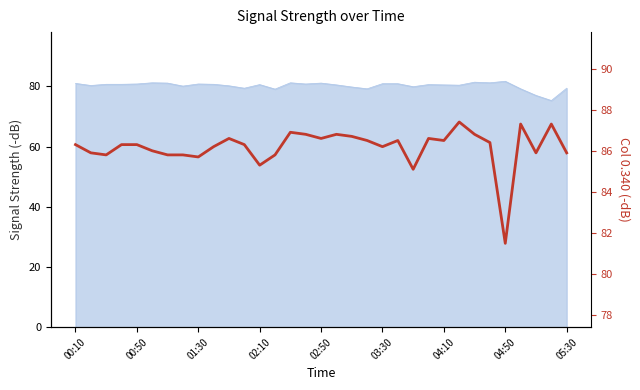

Between 12 and 30, which is larger?

30